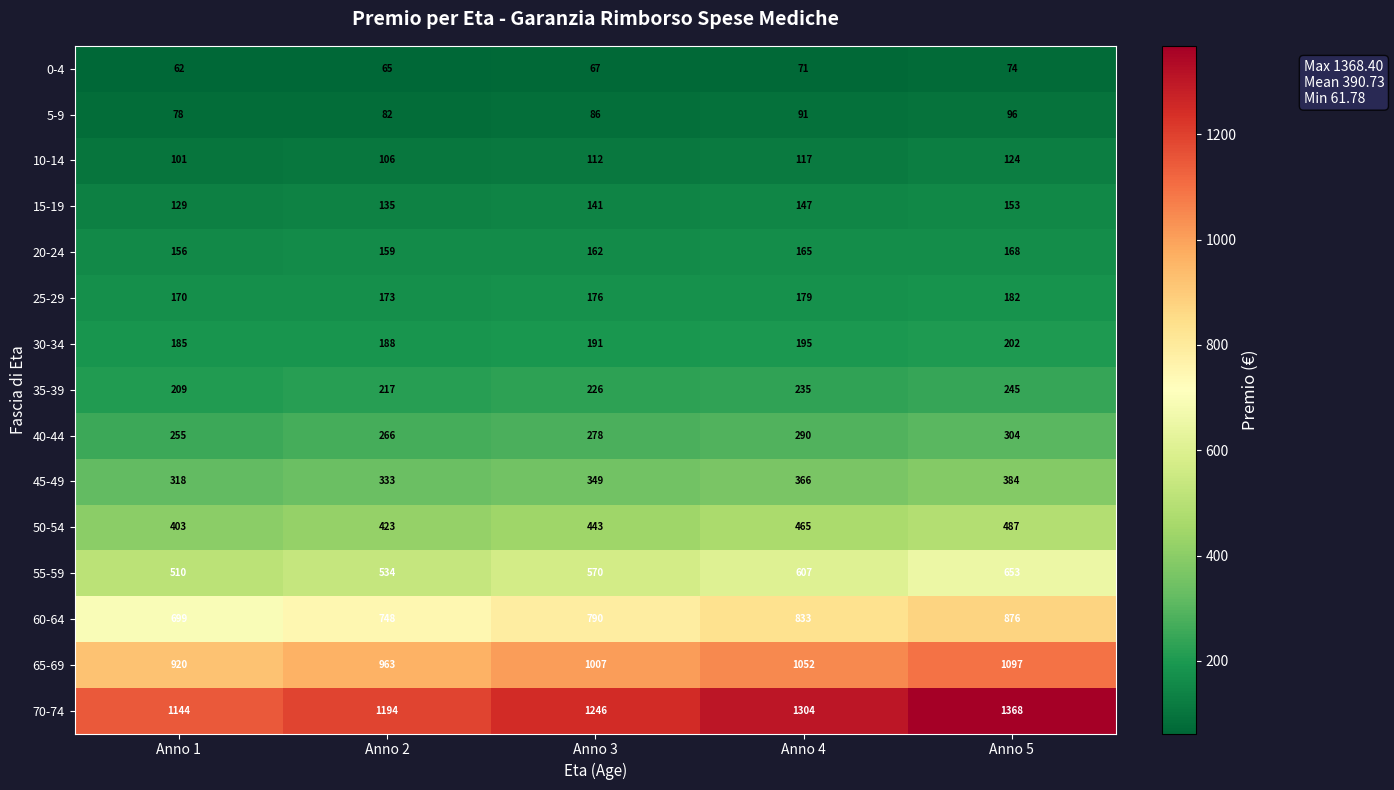

The 10-14 series shows 60 at Anno 3. True or false?

False